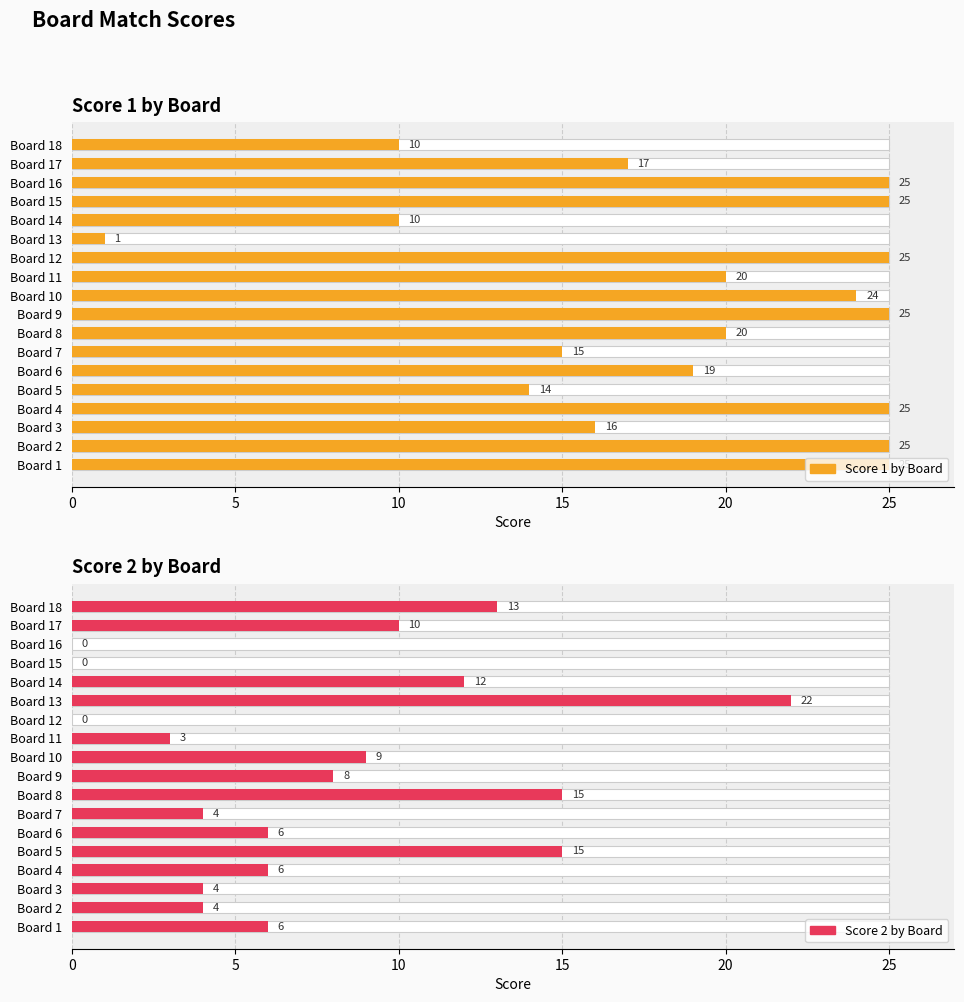

How many groups of bars are there?

18